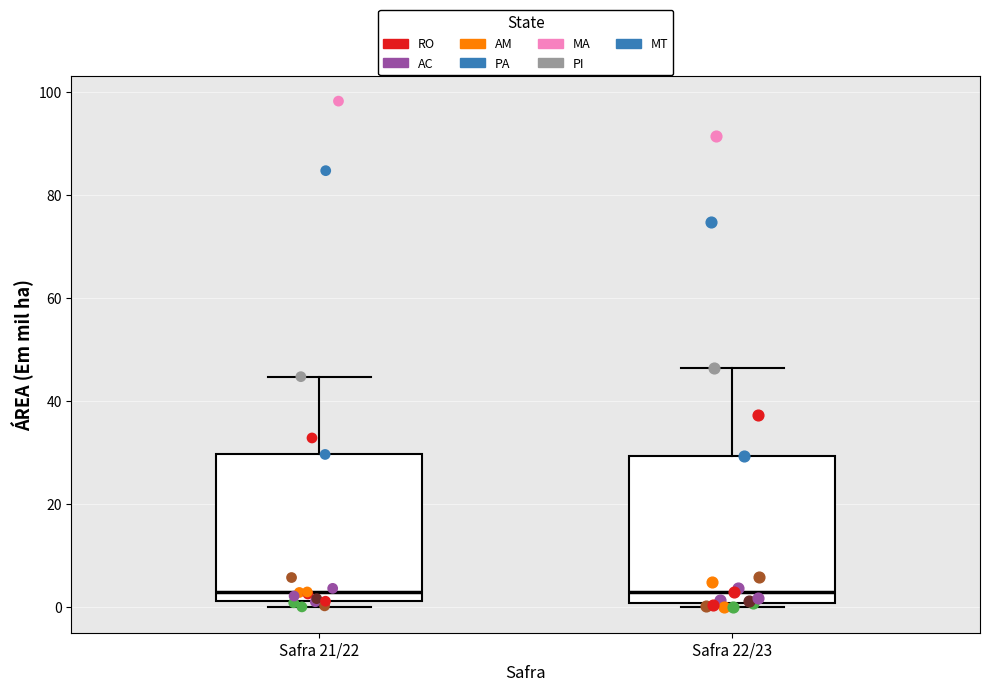

Reading left to right, read every box against the y-axis: the position of its median line, the range the box covers, and the ends of its whiskers. The values are not printed on the chart, so give them approximately, as read against the axis.

Safra 21/22: median 2 (just above the box's lower edge), box 2 to 30, whiskers 0 to 44
Safra 22/23: median 4, box 0 to 30, whiskers 0 (just below the box's lower edge) to 46